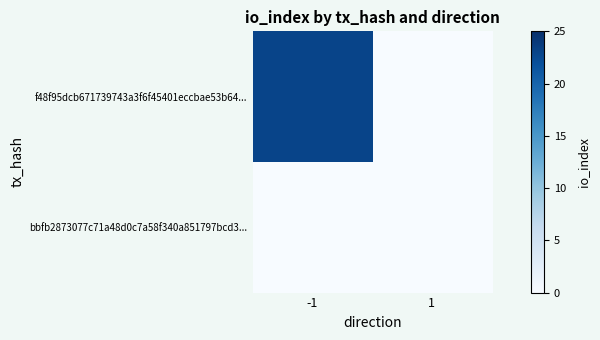

Reading left to right, list all the values displayed in this chart.

f48f95dcb671739743a3f6f45401eccbae53b64...: -1=23	1=0
bbfb2873077c71a48d0c7a58f340a851797bcd3...: -1=0	1=0